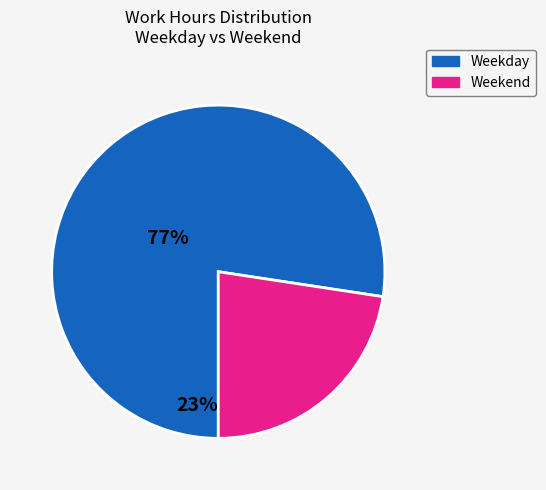

Is there a majority slice in this chart?

Yes